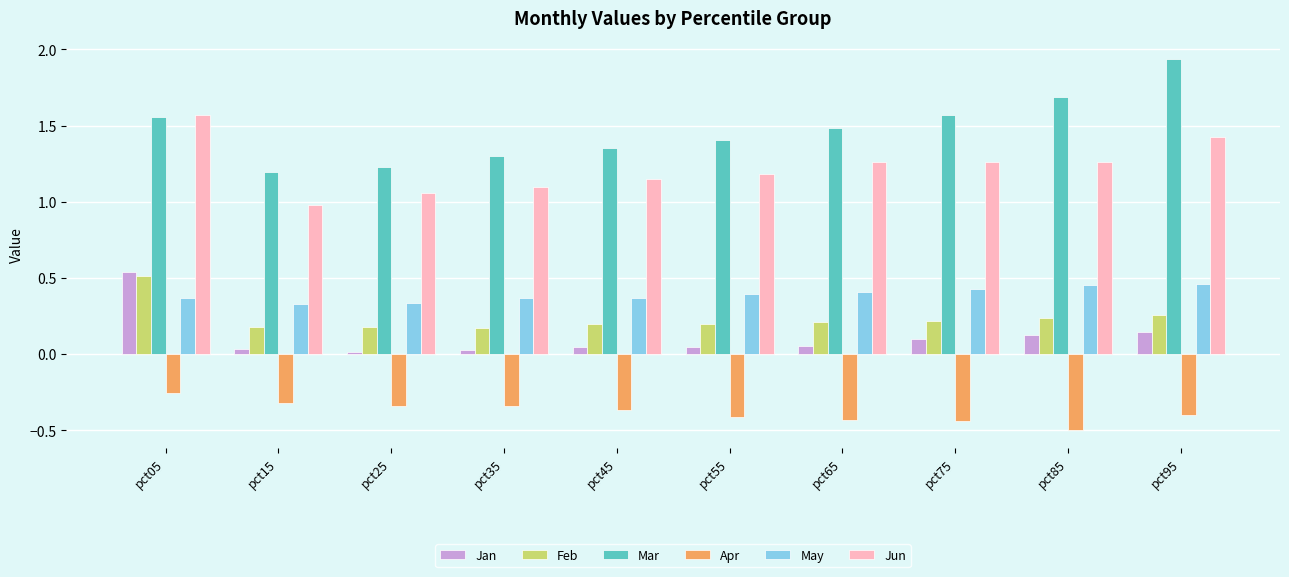

Between pct05 and pct15, which series saw the biggest shift?

Jun